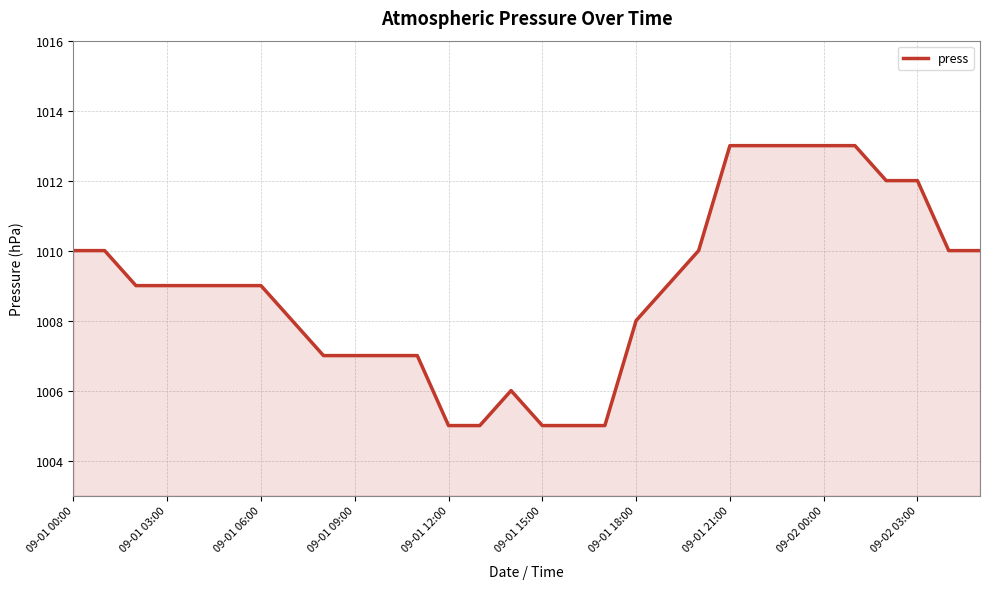

What is the difference between the second highest and second lowest values?

8